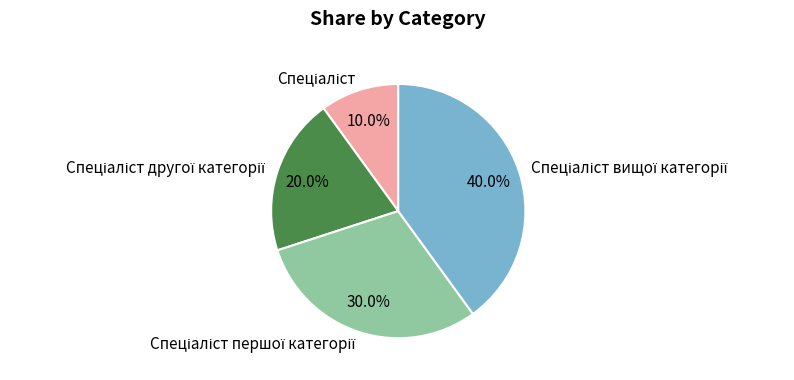

Is there a majority slice in this chart?

No